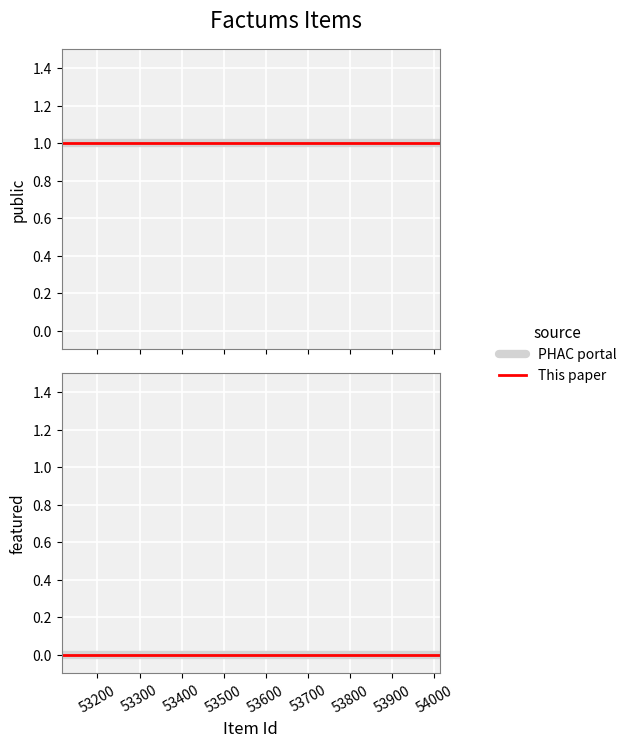

Where is featured nearest to the value 0?

53115